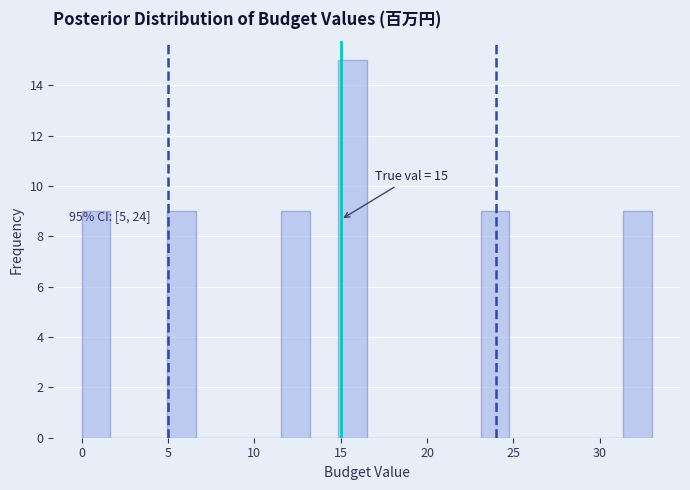

Read against the x-axis, roughly where is the centre of the tallest bar?

15.5